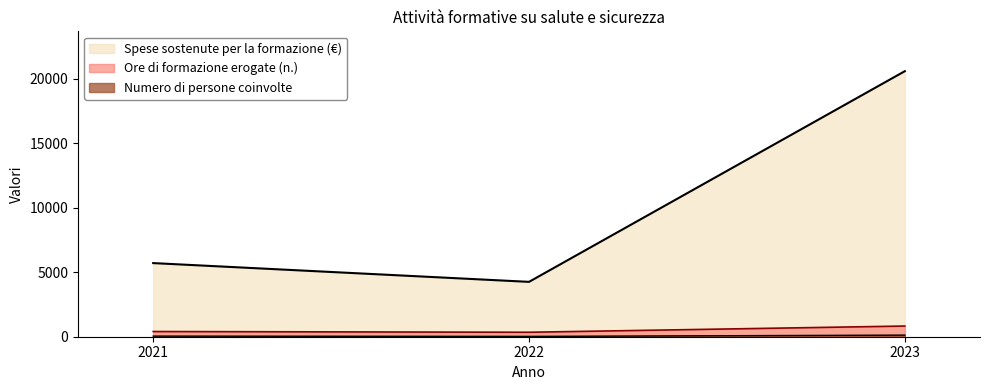

How many data points in Ore di formazione erogate (n.) are less than 403?

1